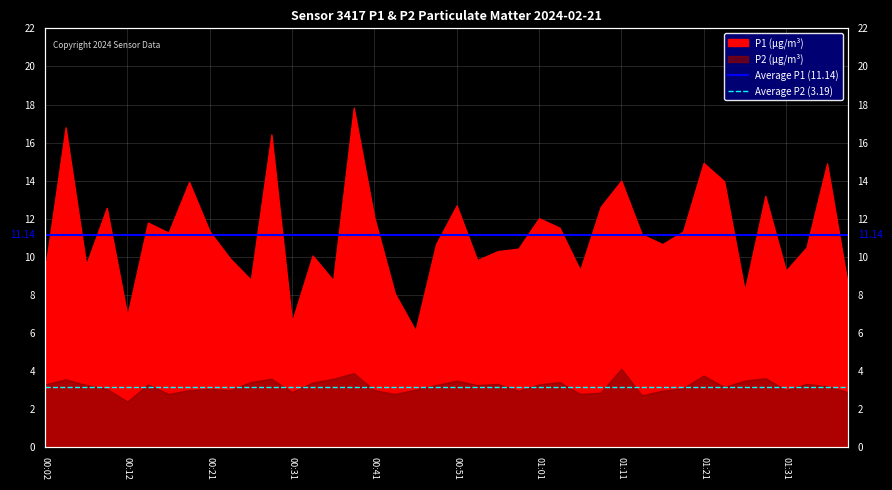

True or false: Average P1 (11.14) has a value of 19.1 at 00:02.

False